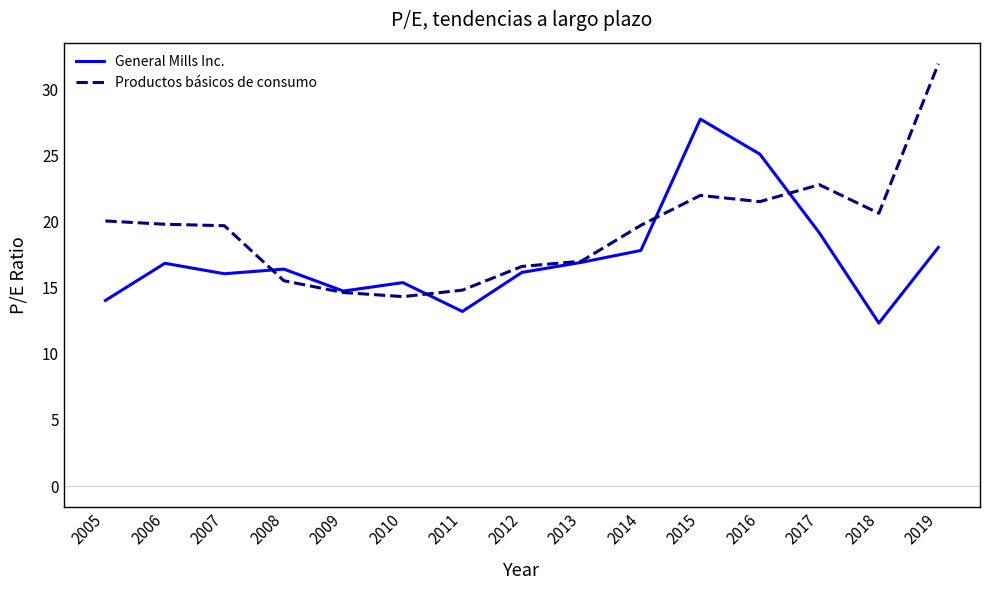

Where does the Productos básicos de consumo series first go above 19?

2005